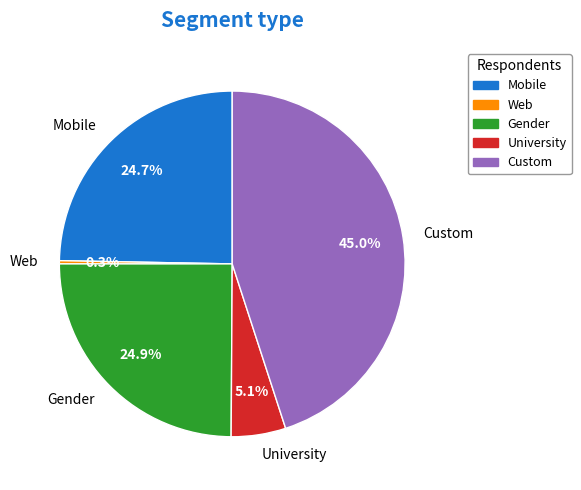

What is the ratio of the value at Gender to the value at University?

4.9